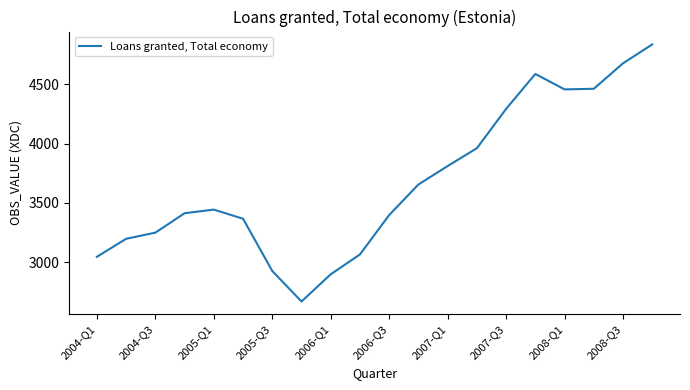

What is the maximum value shown in the chart?

4838.4